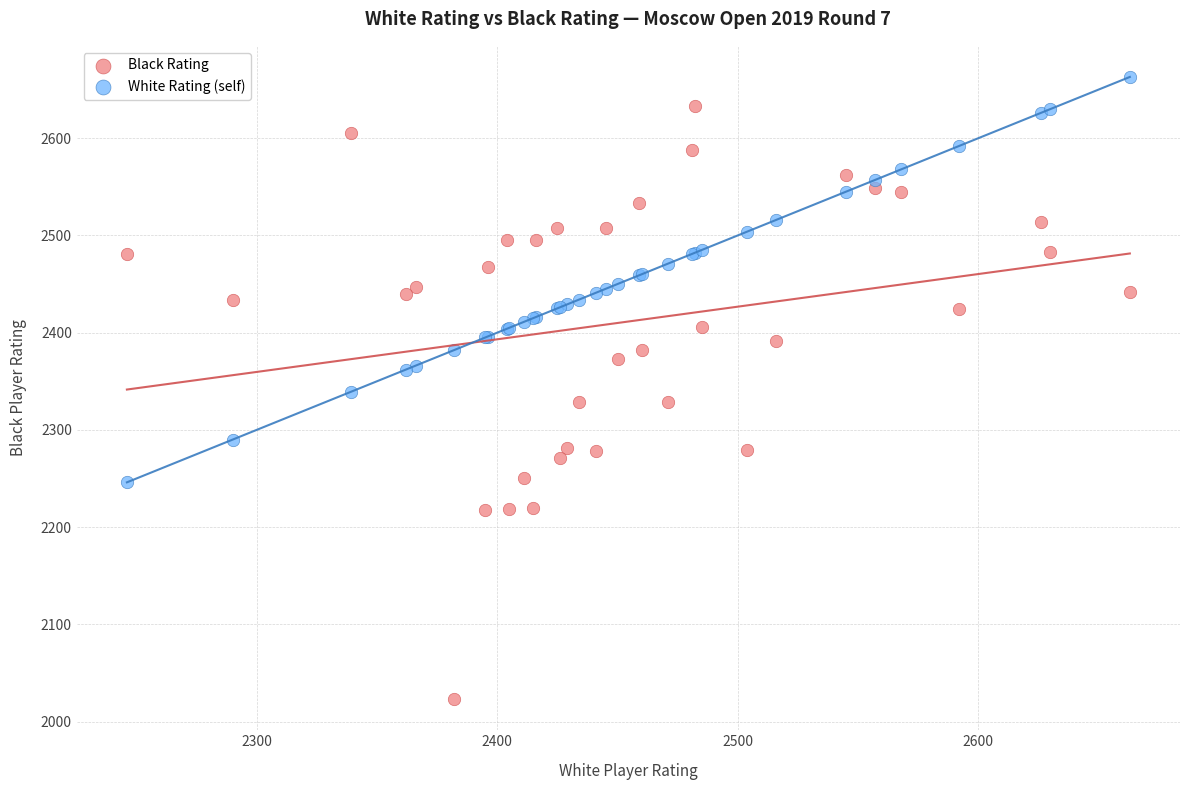

What is the X range (max minus min) for the scatter plot?

417